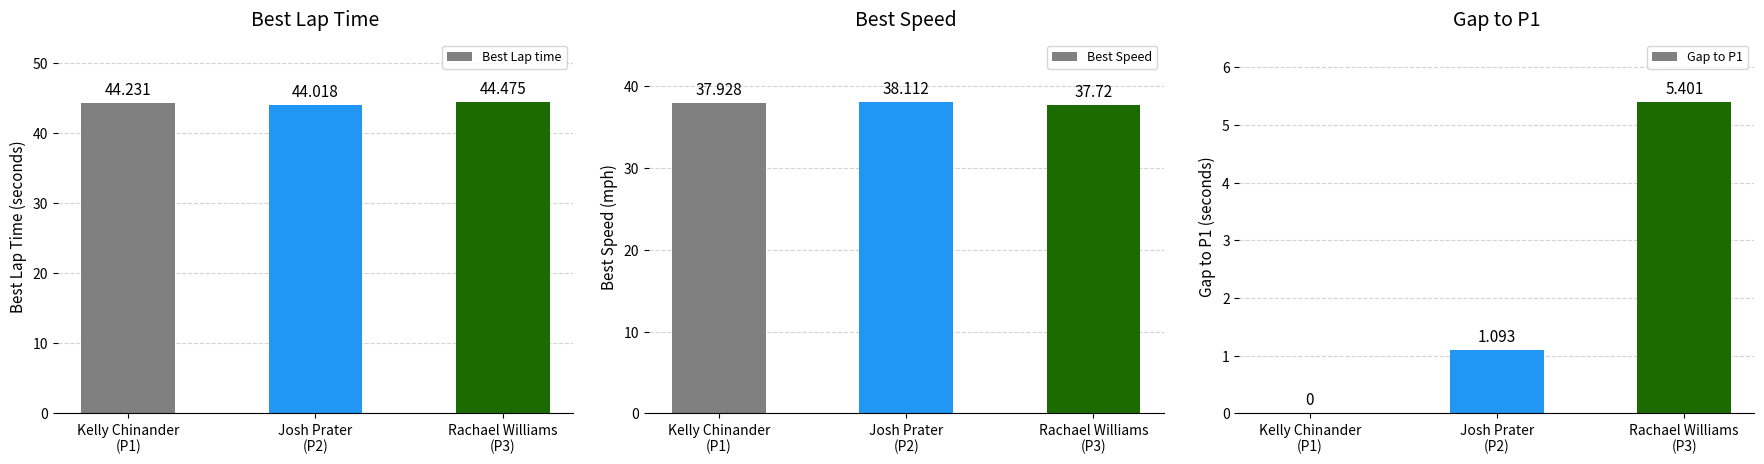

The Best Lap time series shows 58.3 at Josh Prater
(P2). True or false?

False